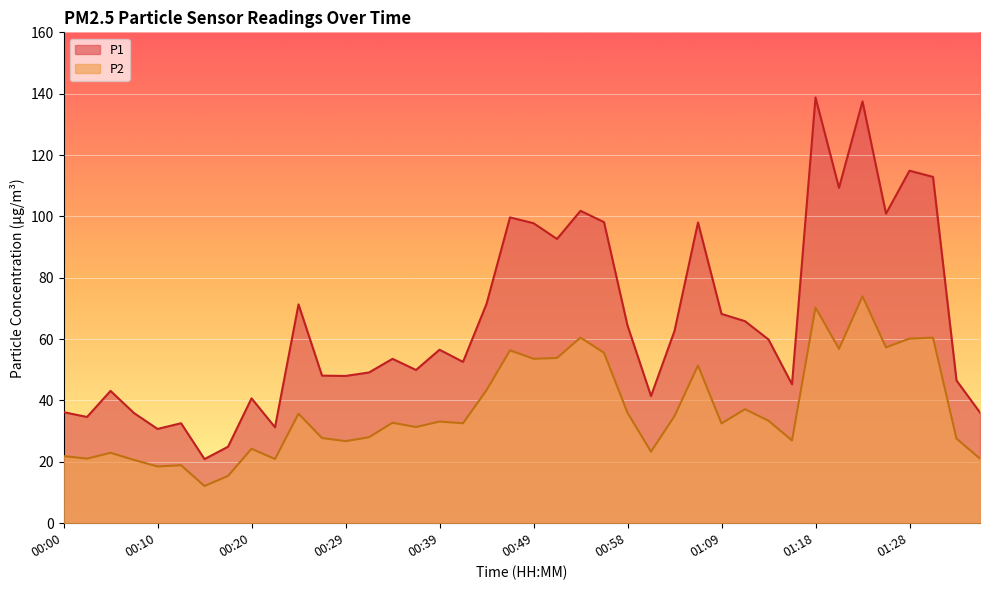

Reading left to right, list all the values displayed in this chart.

P1: 00:00=36.2	00:02=34.6	00:05=43.1	00:07=35.9	00:10=30.7	00:12=32.6	00:15=20.9	00:17=24.9	00:20=40.7	00:22=31.3	00:24=71.3	00:27=48.1	00:29=48.0	00:32=49.1	00:34=53.6	00:37=50.0	00:39=56.5	00:41=52.6	00:44=71.5	00:46=99.7	00:49=97.8	00:51=92.7	00:54=101.8	00:56=98.1	00:58=64.4	01:01=41.5	01:03=62.7	01:06=98.0	01:09=68.2	01:11=65.8	01:13=59.9	01:16=45.3	01:18=138.8	01:21=109.3	01:23=137.5	01:26=100.9	01:28=114.9	01:31=112.9	01:33=46.5	01:36=36.1
P2: 00:00=21.9	00:02=21.1	00:05=22.9	00:07=20.6	00:10=18.5	00:12=18.9	00:15=12.1	00:17=15.4	00:20=24.3	00:22=20.9	00:24=35.7	00:27=27.8	00:29=26.8	00:32=28.0	00:34=32.8	00:37=31.4	00:39=33.1	00:41=32.6	00:44=43.4	00:46=56.4	00:49=53.6	00:51=53.9	00:54=60.5	00:56=55.5	00:58=36.0	01:01=23.3	01:03=34.9	01:06=51.4	01:09=32.5	01:11=37.2	01:13=33.4	01:16=27.0	01:18=70.3	01:21=56.8	01:23=74.0	01:26=57.3	01:28=60.2	01:31=60.5	01:33=27.6	01:36=21.1